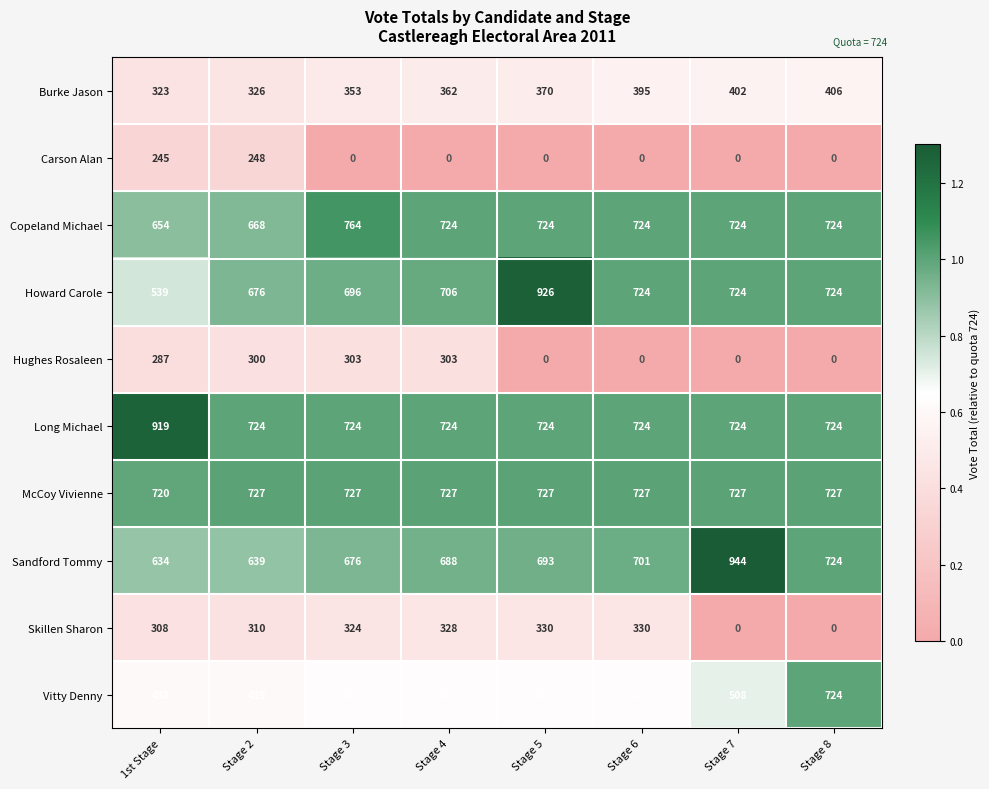

What is the greatest value displayed?

944